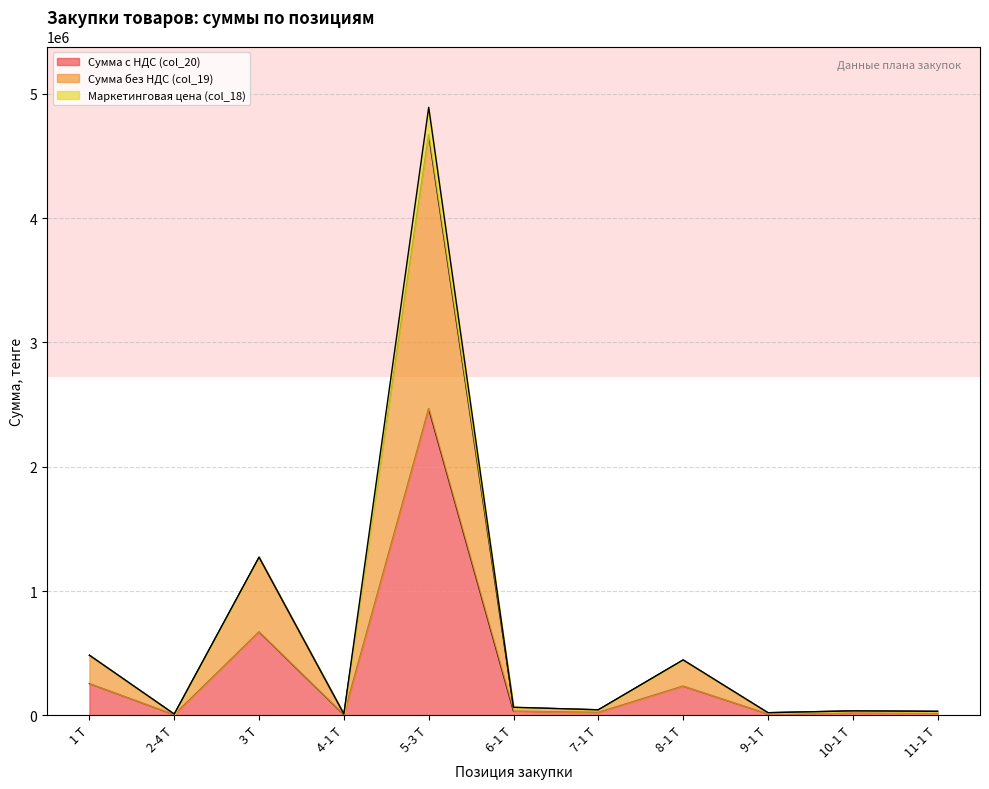

Where is Сумма с НДС (col_20) nearest to the value 1236438?

3 Т